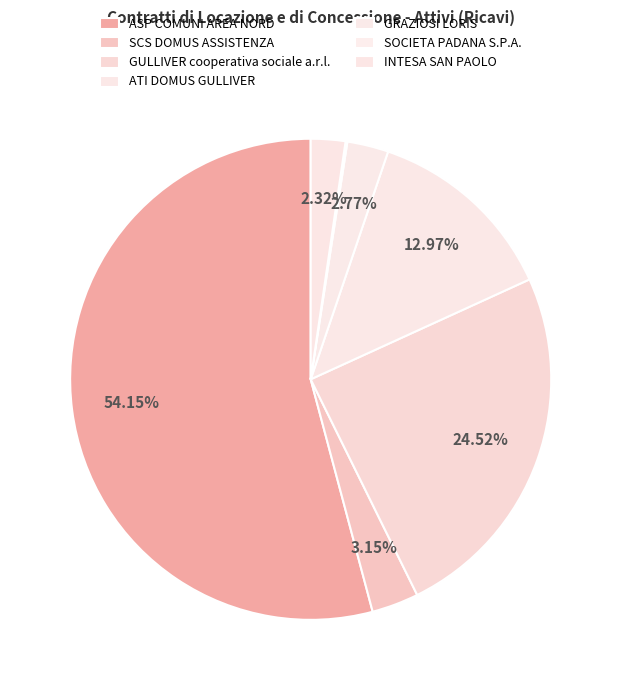

The ATI DOMUS GULLIVER slice represents 7% of the pie. True or false?

False